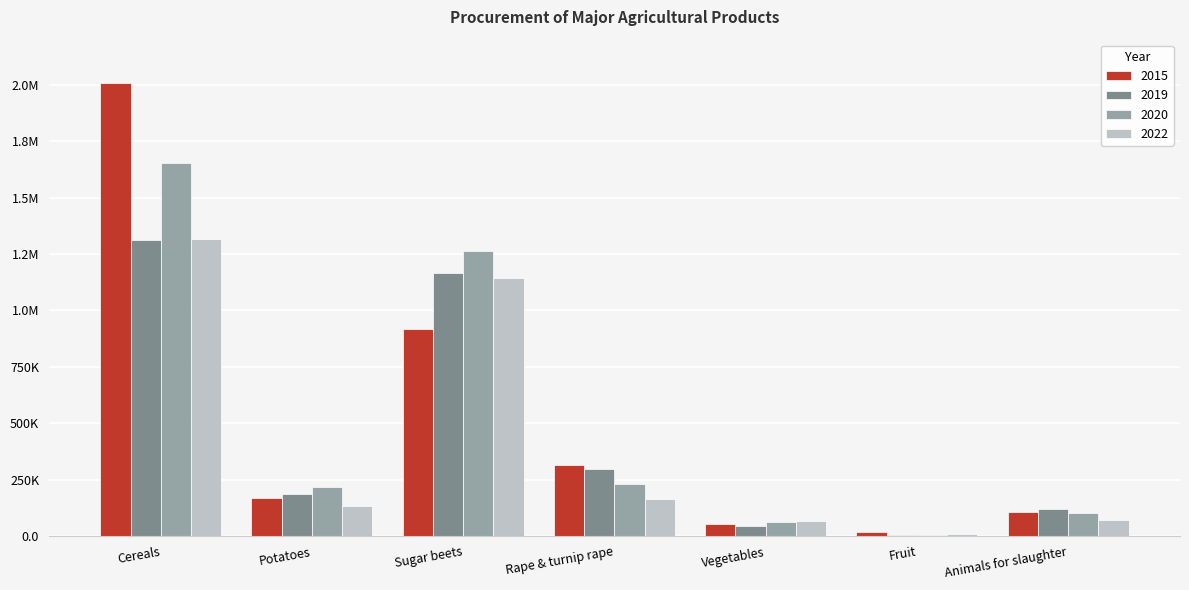

The value of 2020 at Vegetables is 97894. True or false?

False